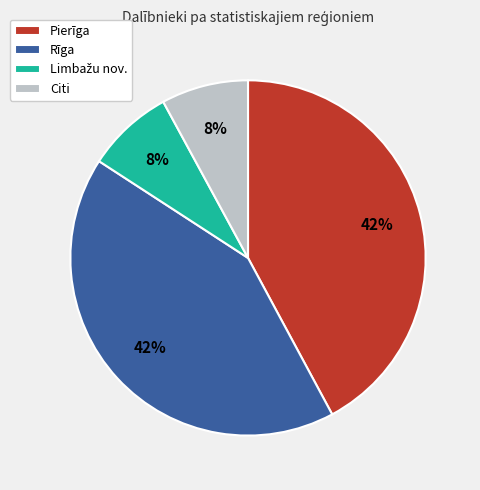

Count the number of slices in the pie.

4